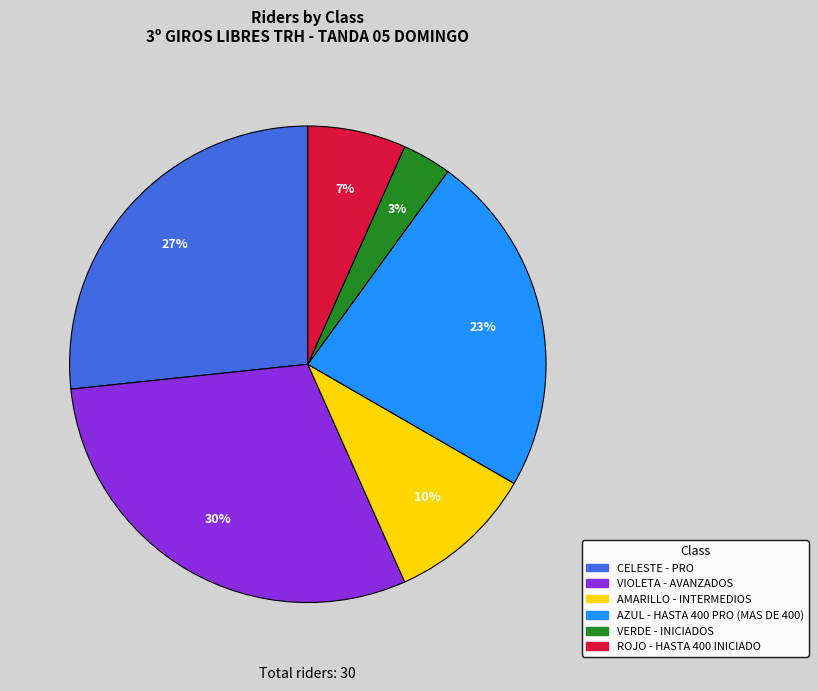

Is the sum of AZUL - HASTA 400 PRO (MAS DE 400) and AMARILLO - INTERMEDIOS greater than half?

No